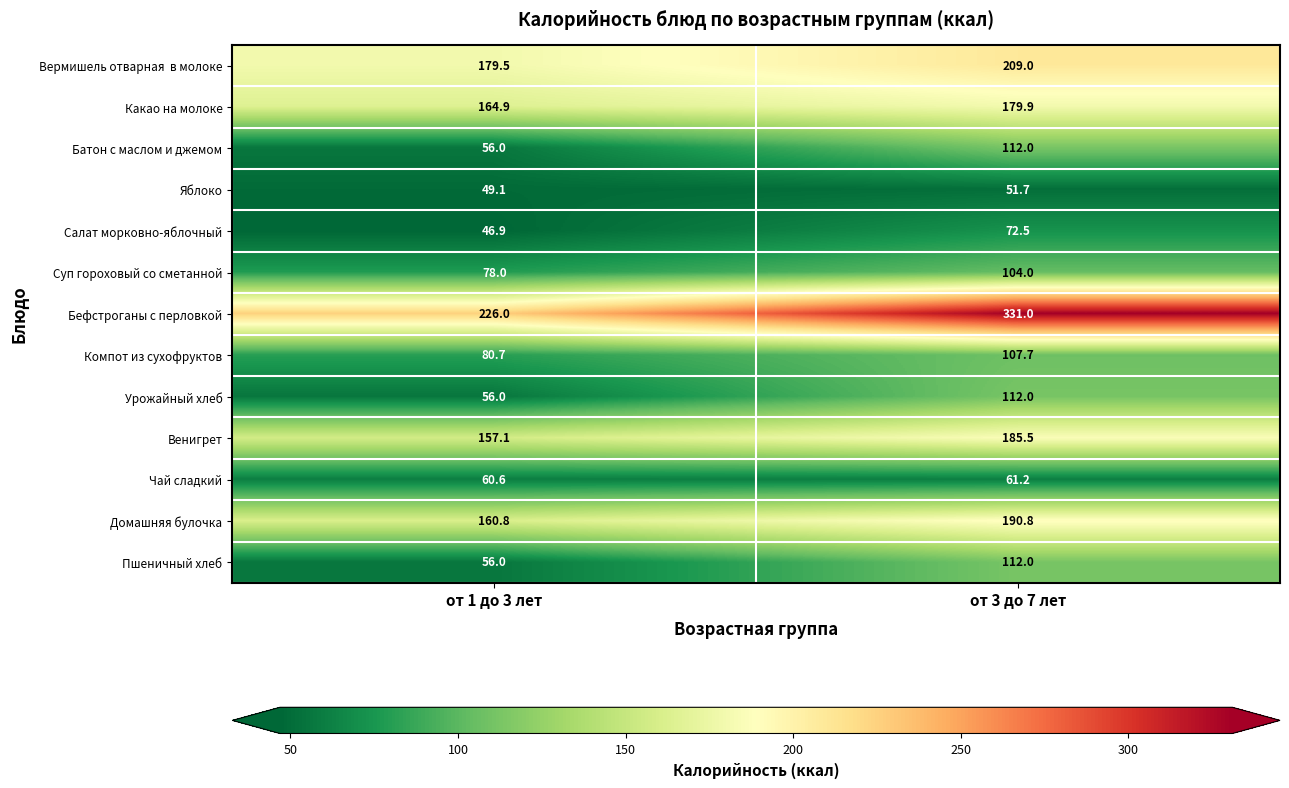

What is the smallest value displayed?

46.9